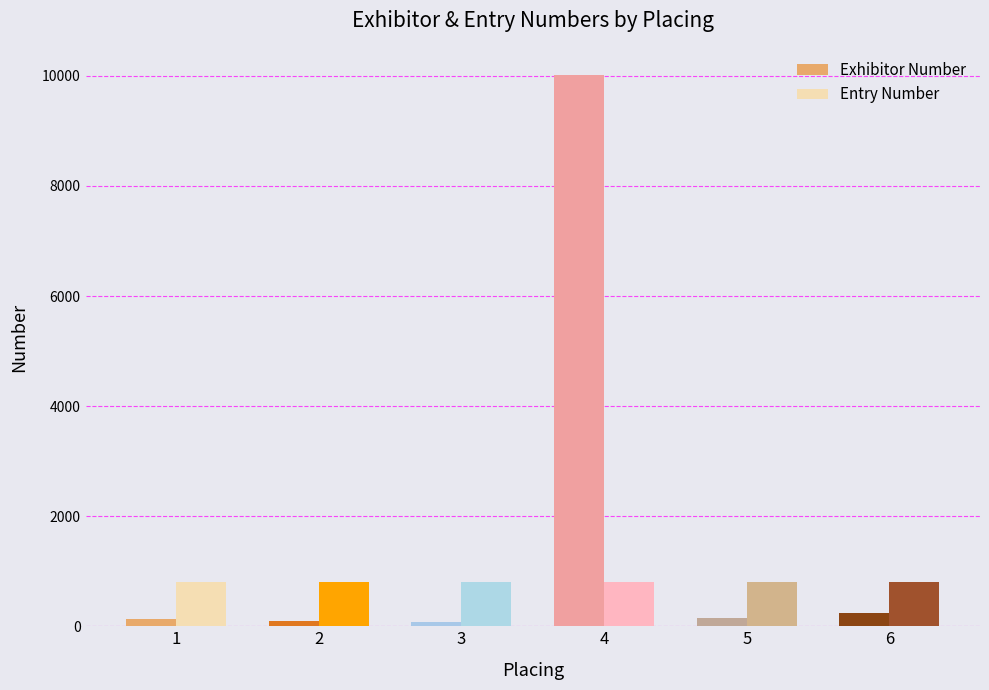

Which series has the largest range (max minus min)?

Exhibitor Number